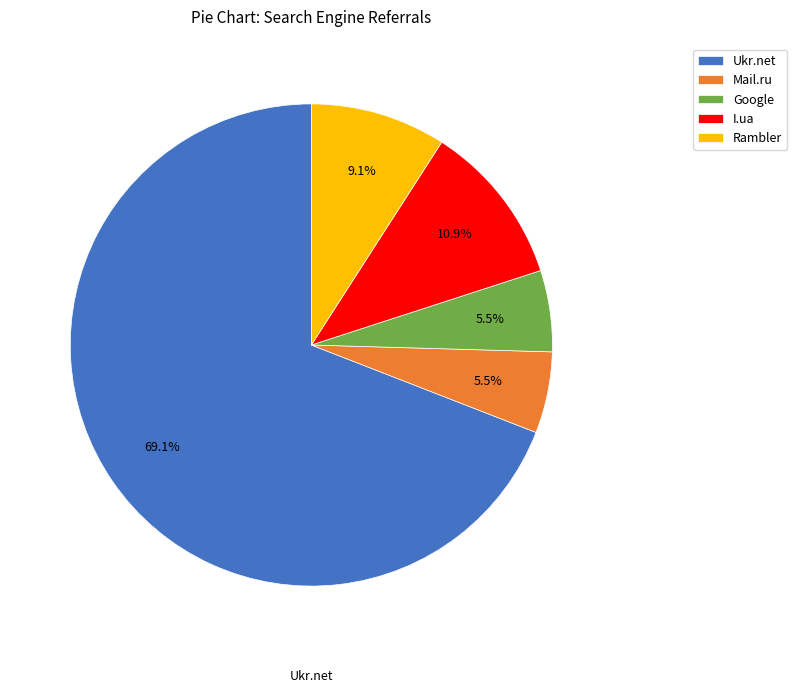

Which has a higher value, Mail.ru or I.ua?

I.ua